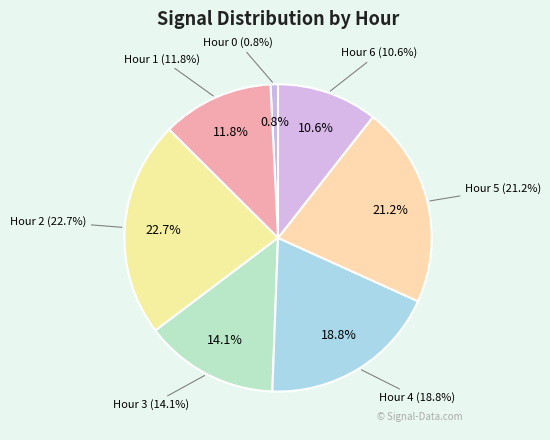

To the nearest percent, what is the difference between the largest and smallest slice percentages?

22%